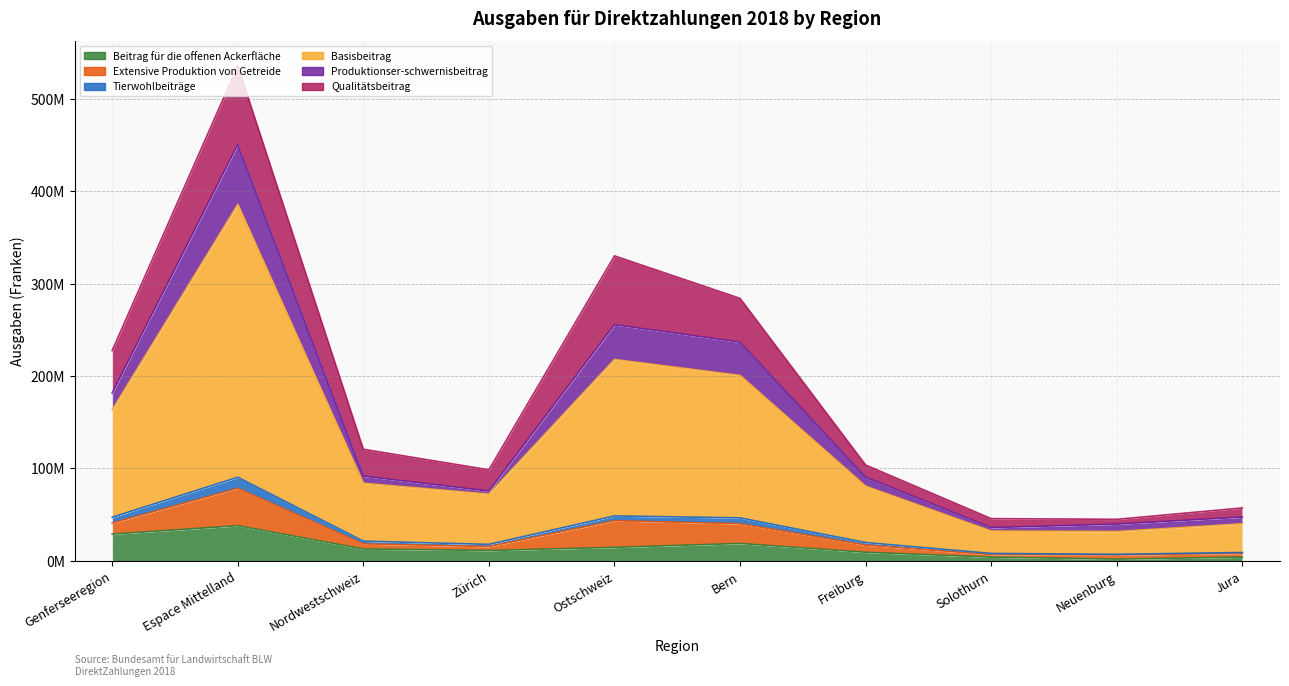

Does the chart have visible grid lines?

Yes